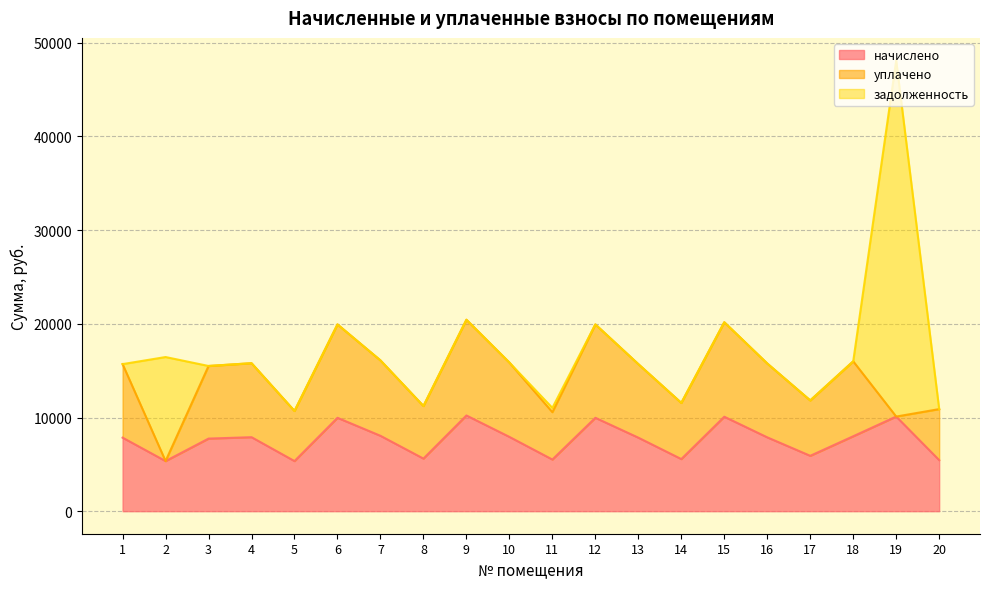

Which series has the largest total across all categories?

начислено